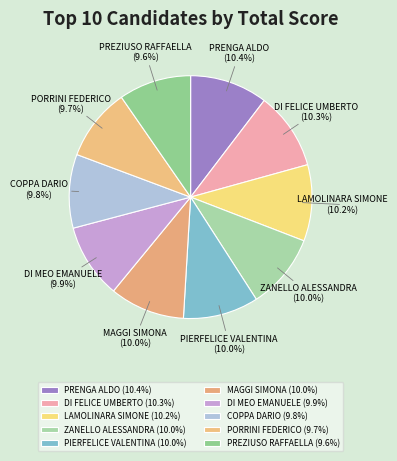

Does any single category account for the majority?

No